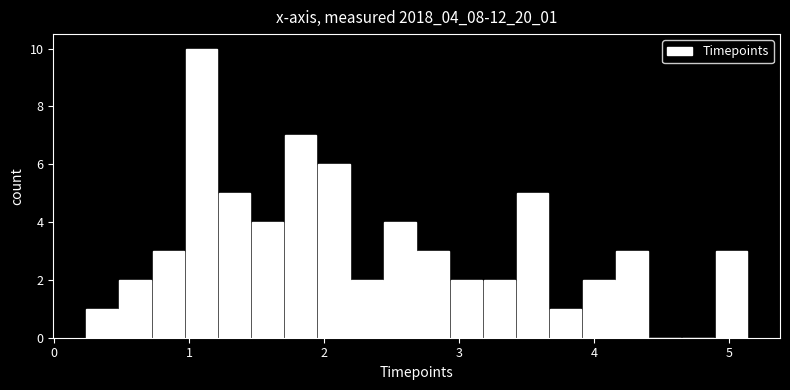

Read against the x-axis, roughly where is the centre of the tallest bar?

1.1